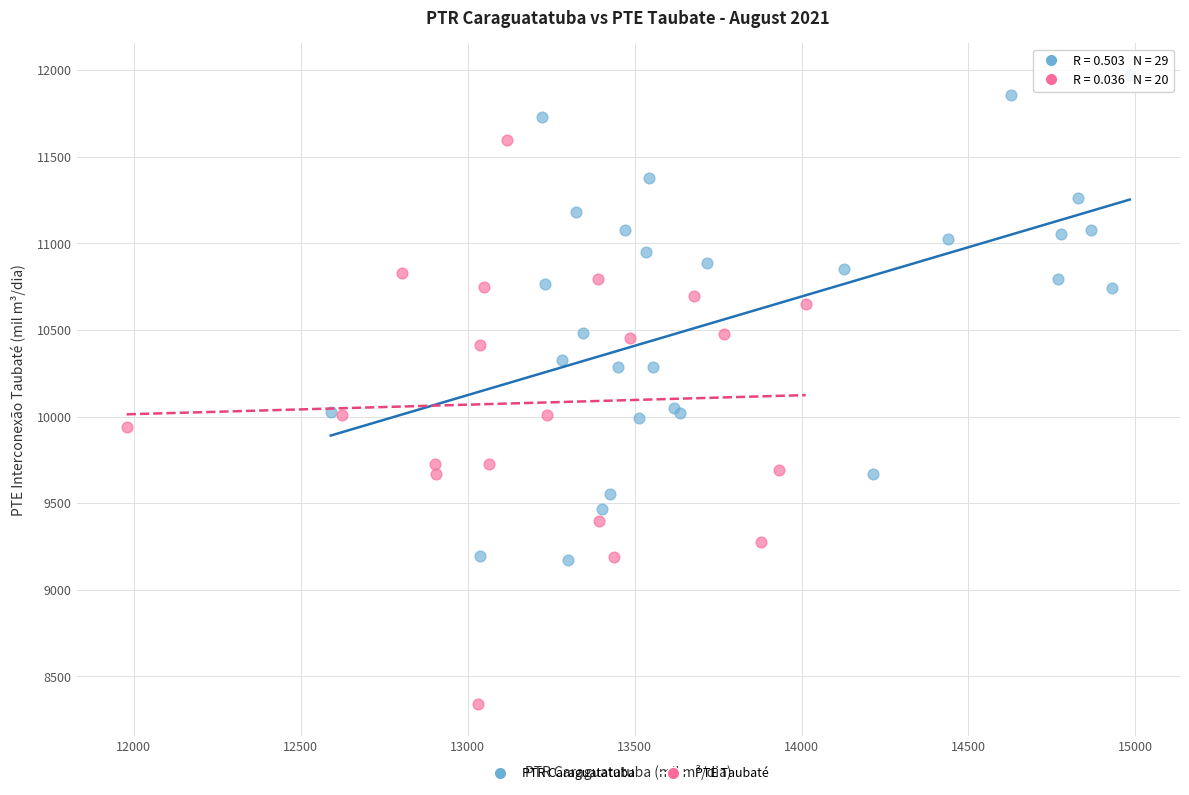

Which series contains the highest Y value?

PTR Caraguatatuba